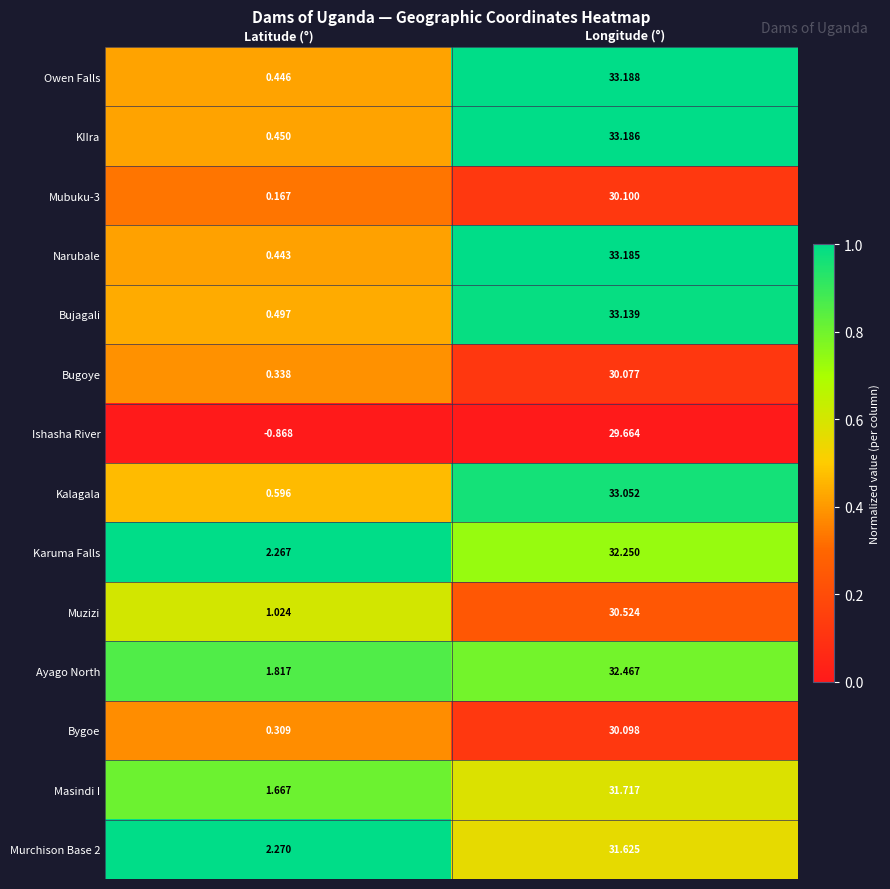

Which category has the lowest value across all series?

Latitude (°)